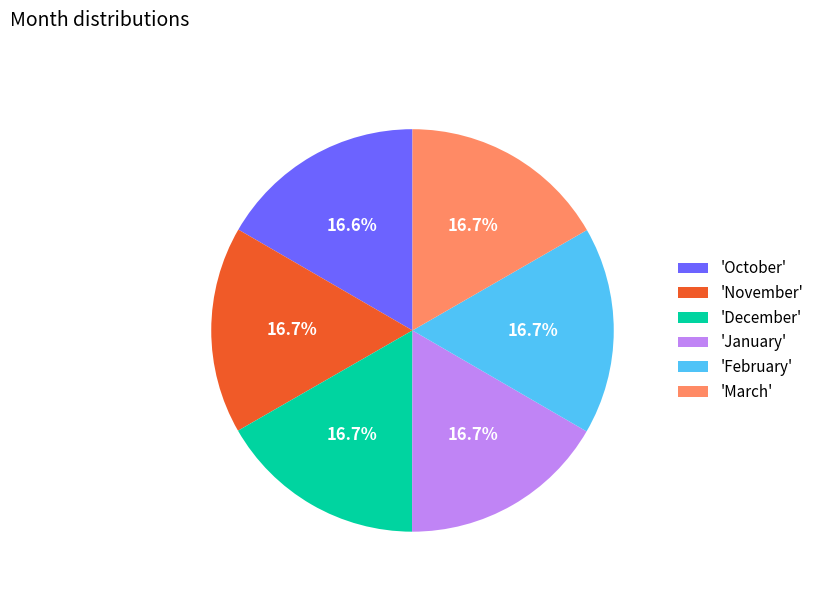

Is the sum of 'March' and 'November' greater than half?

No